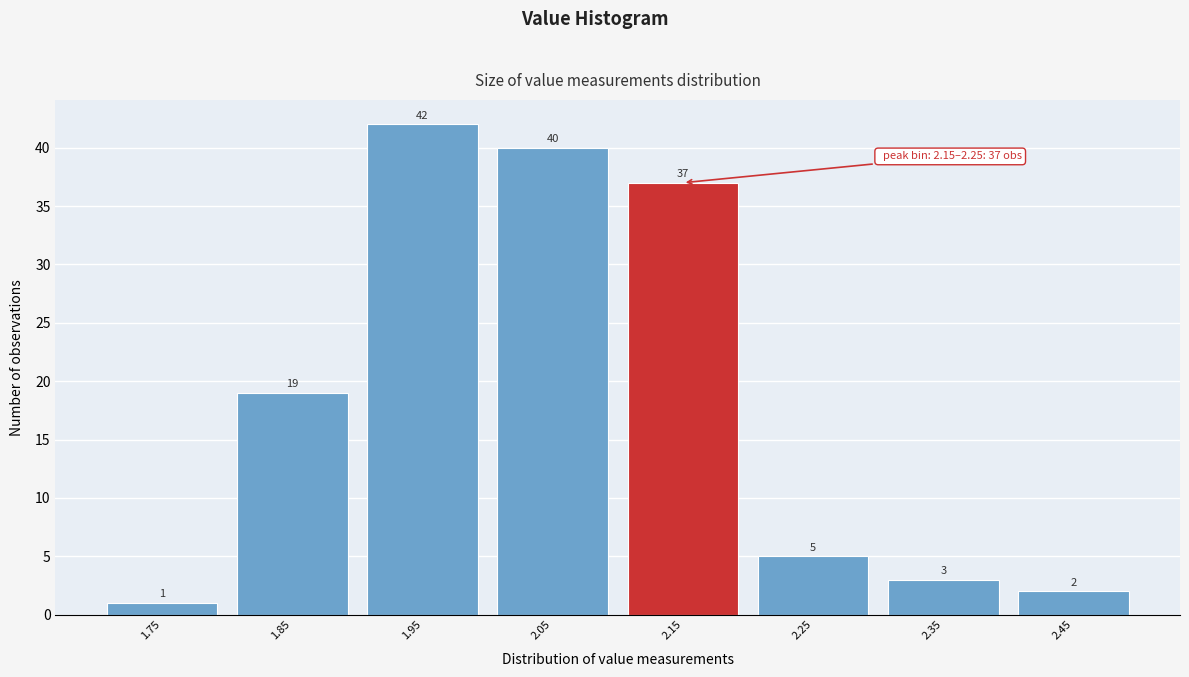

Reading left to right, list all the values displayed in this chart.

1.75=1	1.85=19	1.95=42	2.05=40	2.15=37	2.25=5	2.35=3	2.45=2